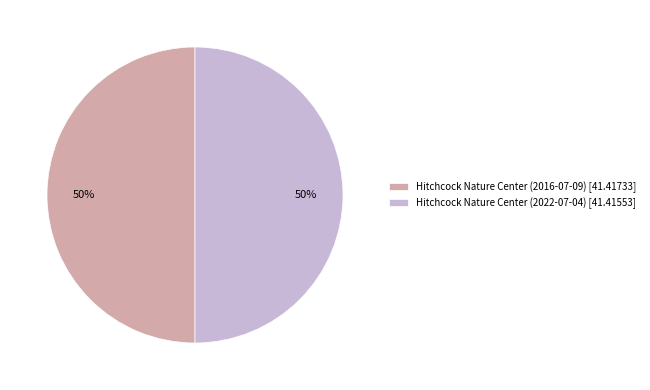

What percentage is the Hitchcock Nature Center (2022-07-04) slice, to the nearest percent?

50%